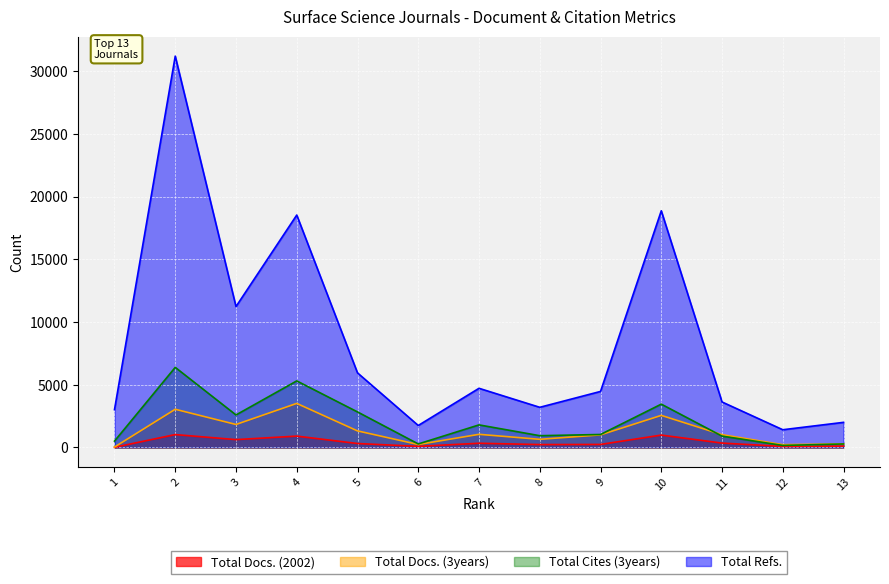

True or false: Total Refs. and Total Cites (3years) intersect in this chart.

False